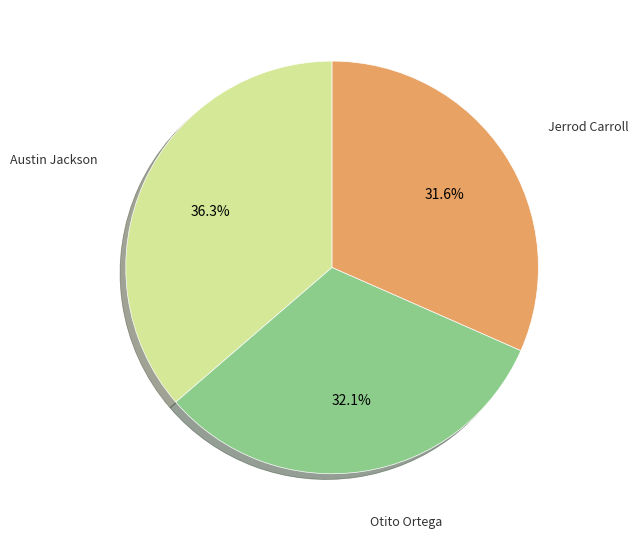

Is there any slice that represents more than half of the pie?

No